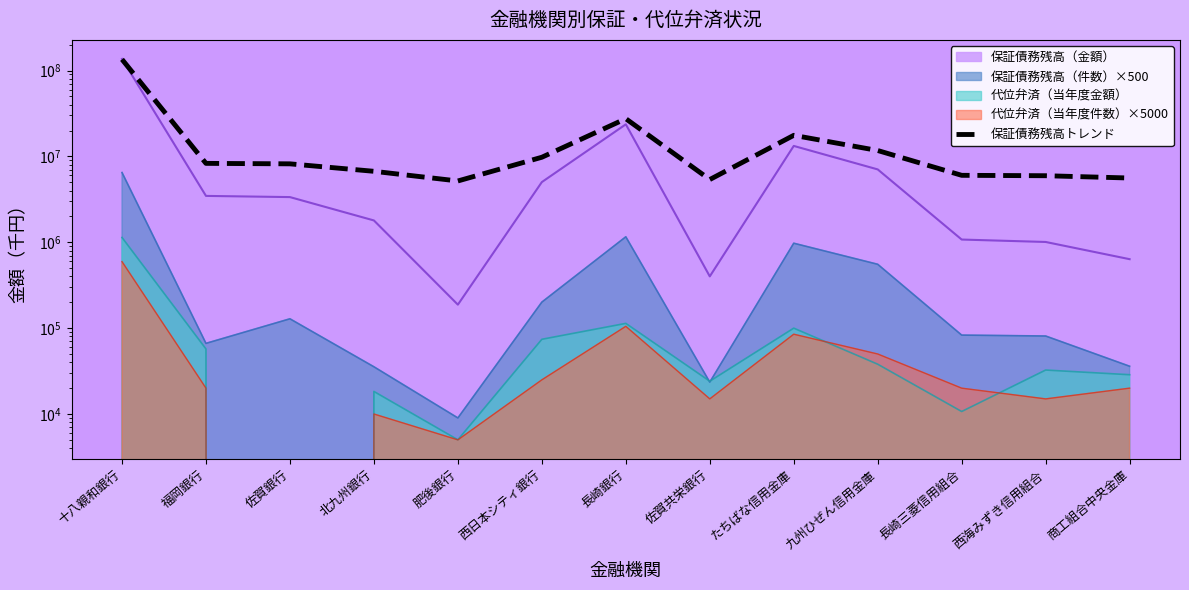

What value does the data have at たちばな信用金庫?

17609645.6